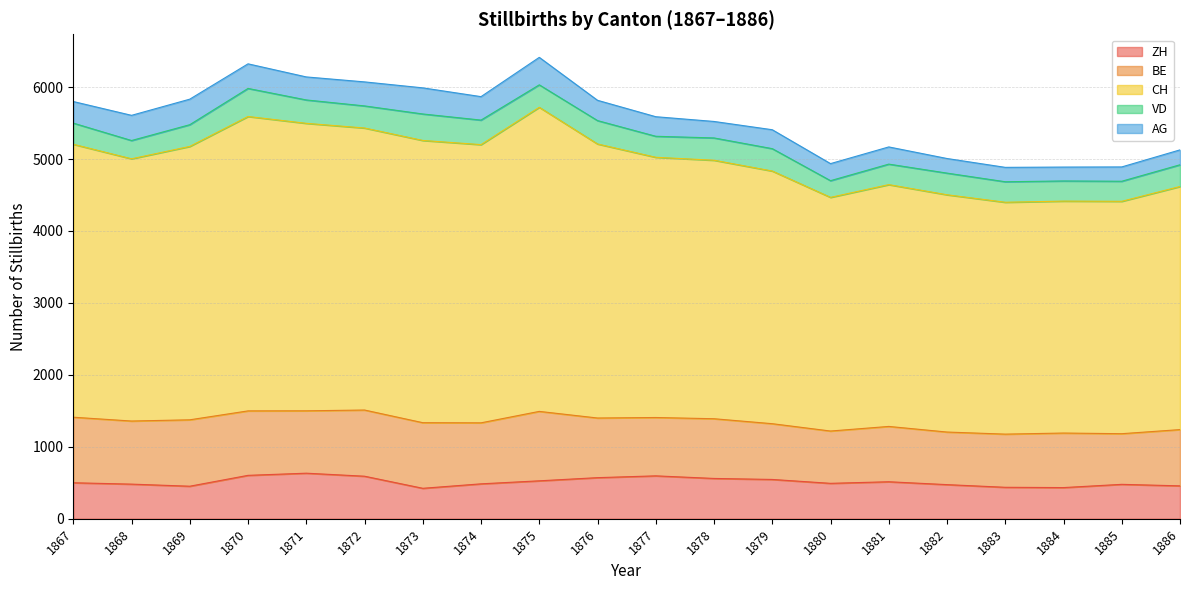

True or false: VD and CH intersect in this chart.

False